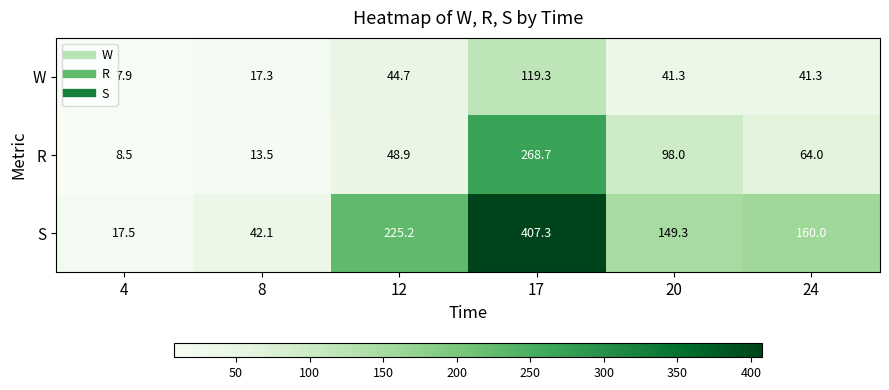

Which category has the highest value across all series?

17